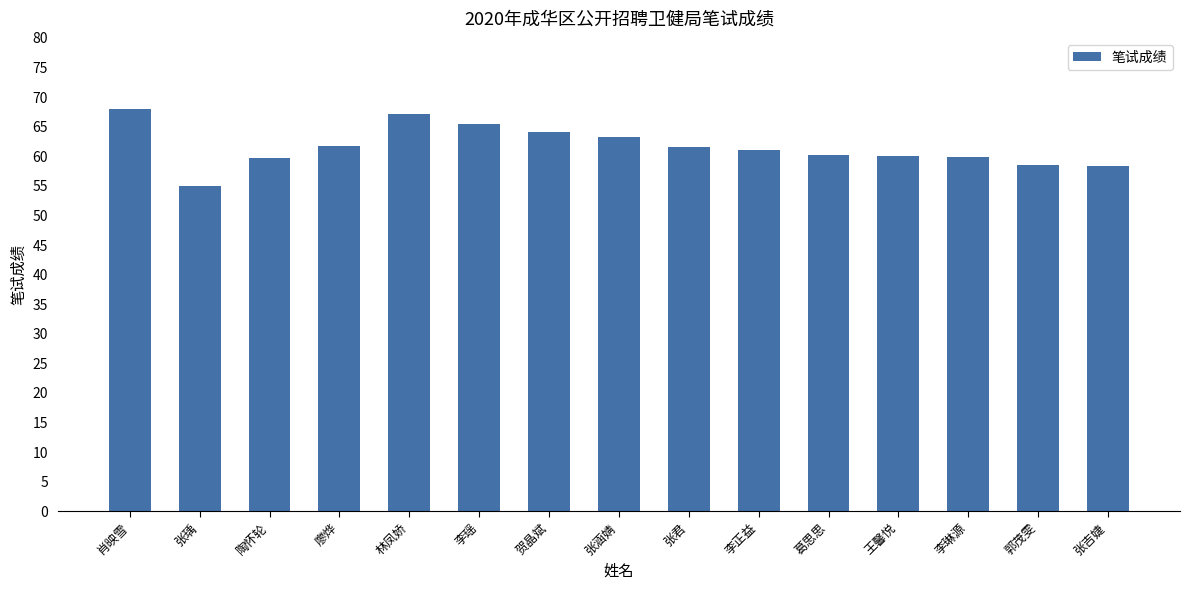

At which category does the chart reach its peak across all series?

肖映雪